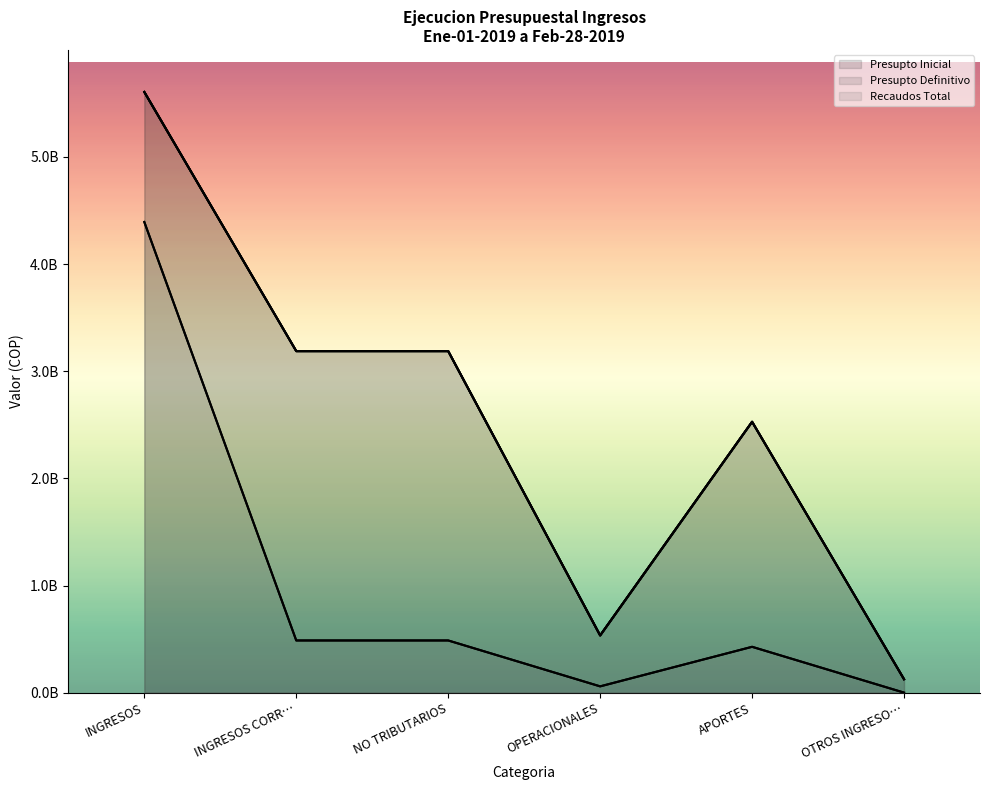

Reading right to left, list all the values displayed in this chart.

Presupto Inicial: 125514854.0	2528014682.0	534163052.0	3187692588.0	3187692588.0	5606078418.0
Presupto Definitivo: 125514854.0	2528014682.0	534163052.0	3187692588.0	3187692588.0	5606078418.0
Recaudos Total: 402200.0	428000000.0	58766134.0	487168334.0	487168334.0	4392685382.3